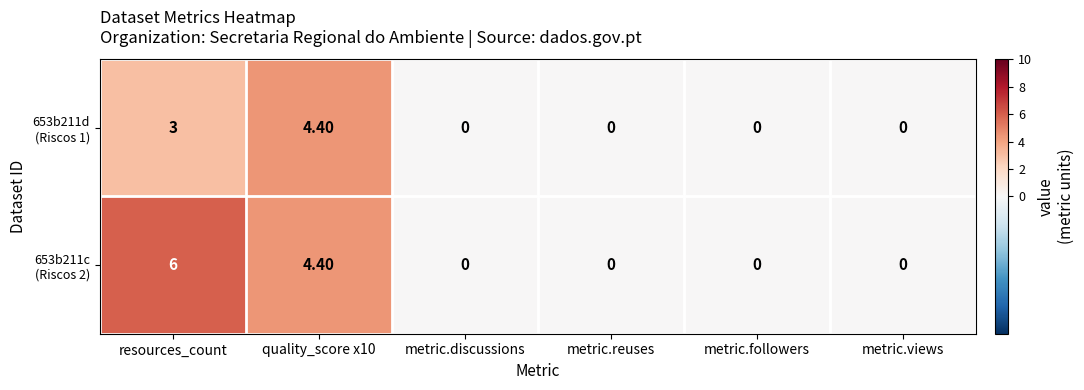

How many data points does each series have?

6